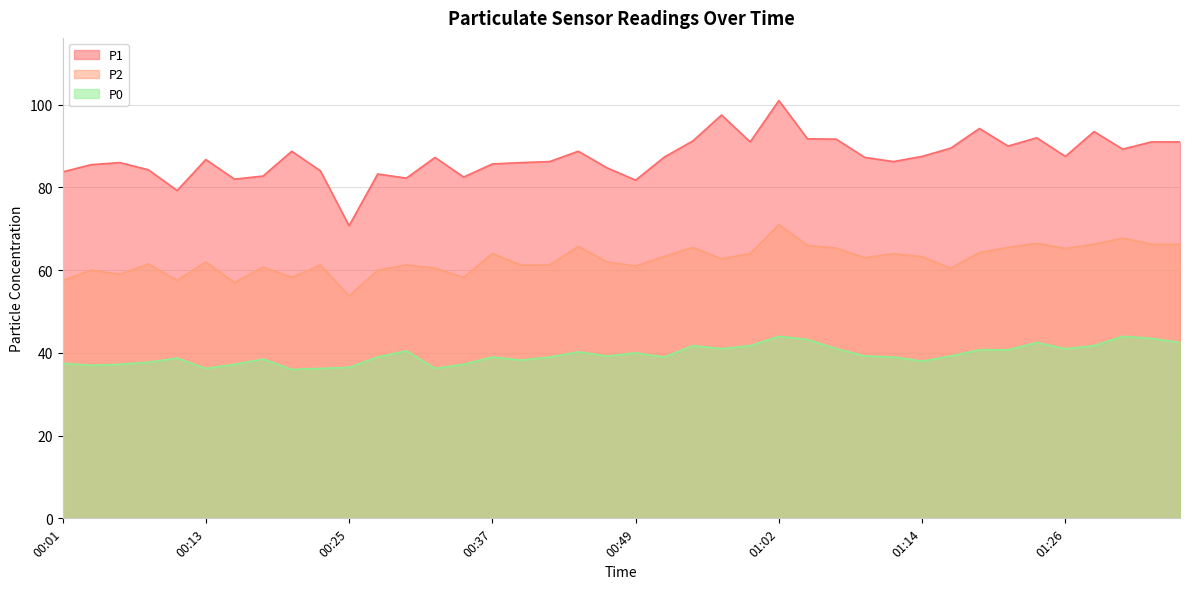

What is the sum of all P1 values?

3492.7